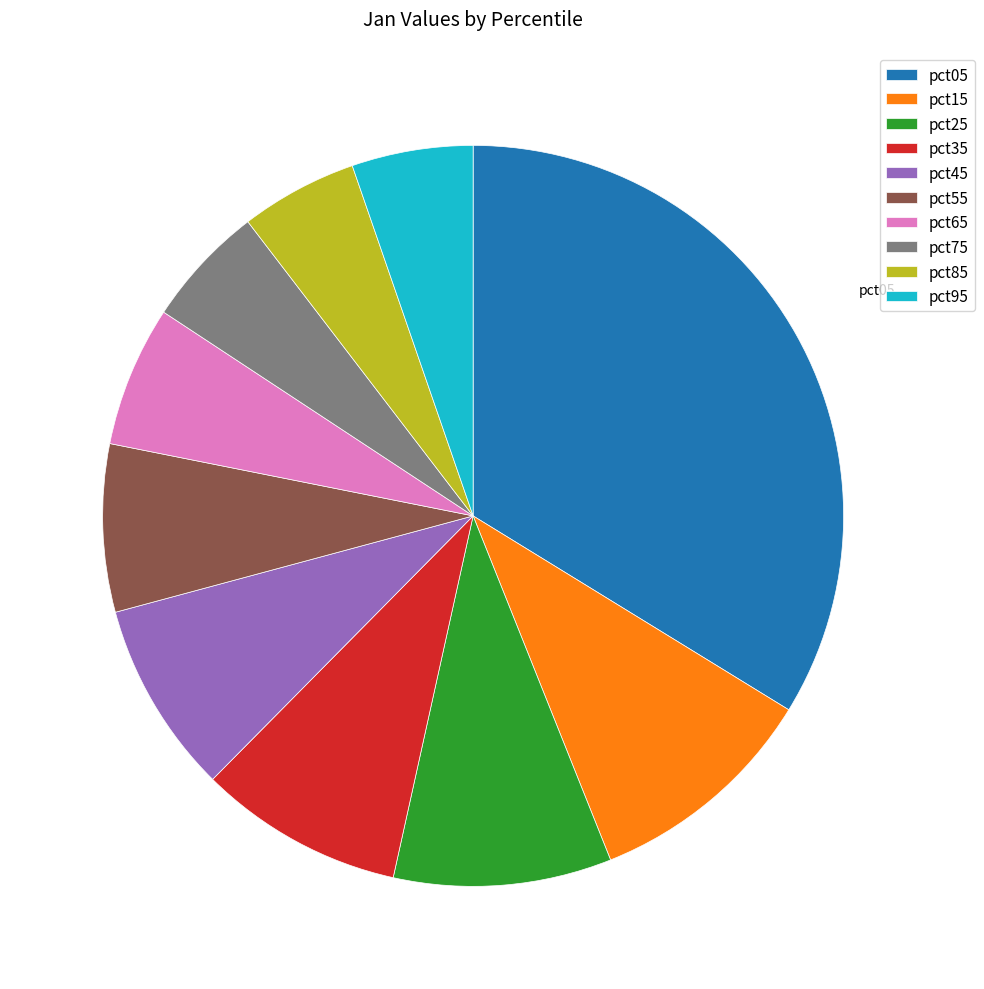

Which has a higher value, pct25 or pct65?

pct25